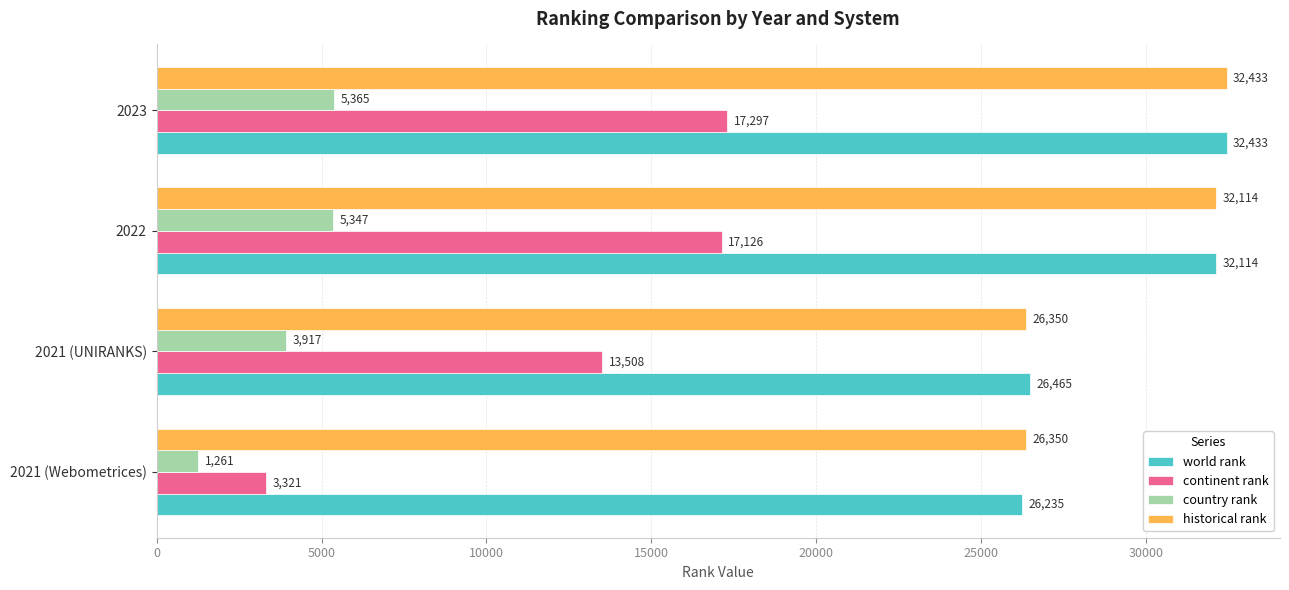

What is the greatest value displayed?

32433